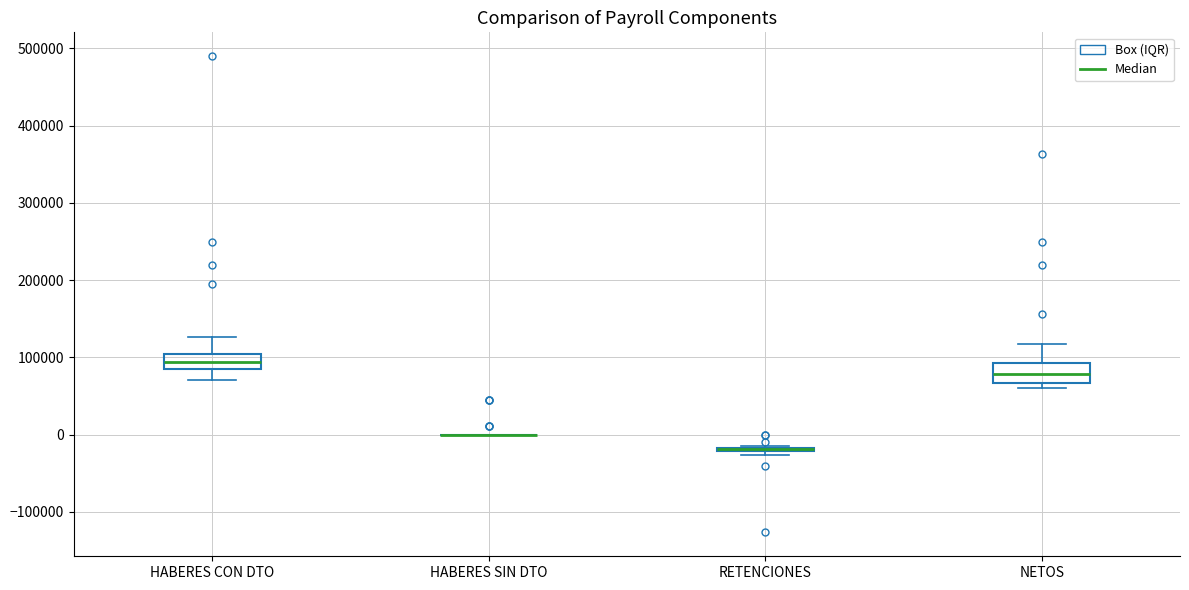

Reading left to right, transcribe this box plot: for each box, give where its median line is, the range the box spans, and where its two whiskers end, as read against the y-axis. The values are not printed on the chart, so give them approximately, as read against the axis.

HABERES CON DTO: median 90000, box 80000 to 100000, whiskers 70000 to 130000
HABERES SIN DTO: box collapsed to a line at 0, whiskers 0 to 0
RETENCIONES: box collapsed to a line at -20000, whiskers -30000 to -20000
NETOS: median 80000, box 70000 to 90000, whiskers 60000 to 120000